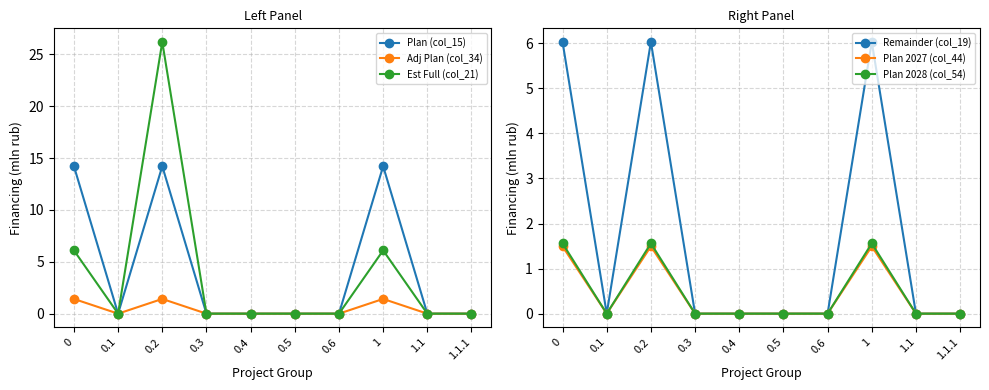

How many positive values does the Est Full (col_21) series have?

3